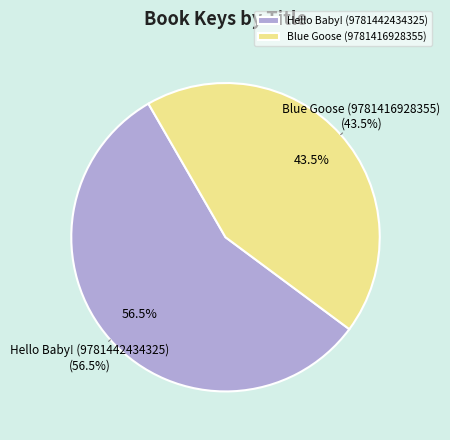

What is the ratio of the value at Blue Goose (9781416928355) to the value at Hello Baby! (9781442434325)?

0.8